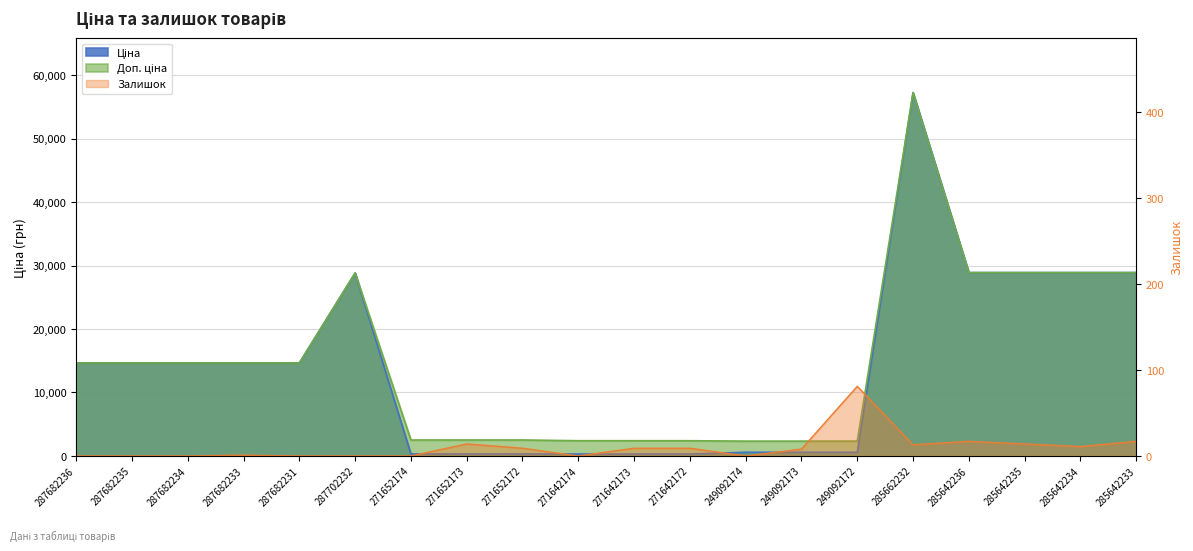

What are all the series names shown in the legend?

Ціна, Доп. ціна, Залишок